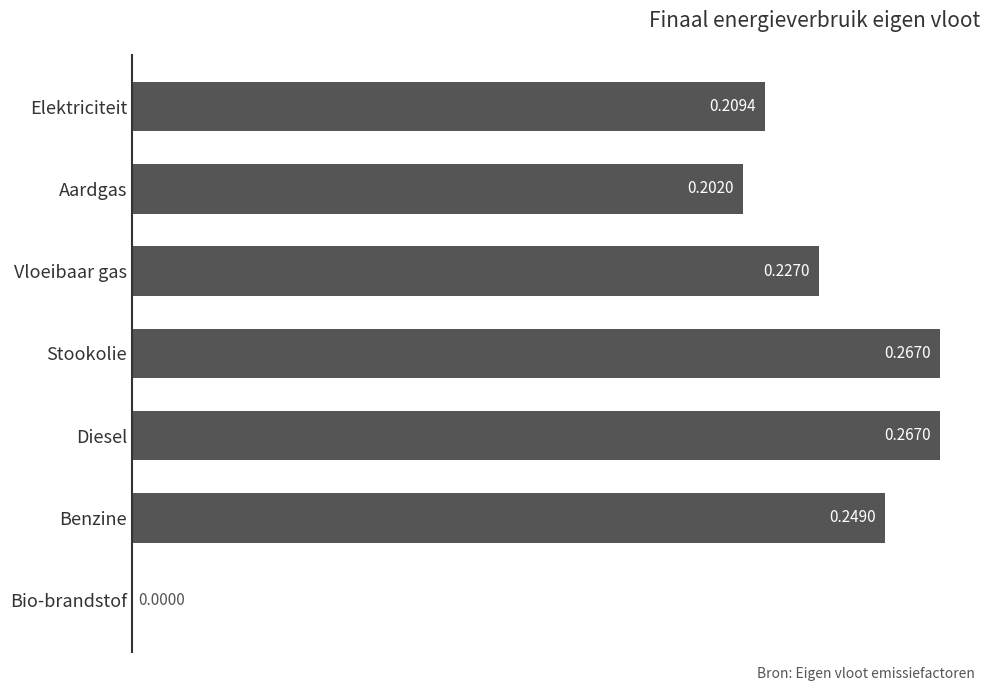

What is the change in value from Elektriciteit to Diesel?

+0.1